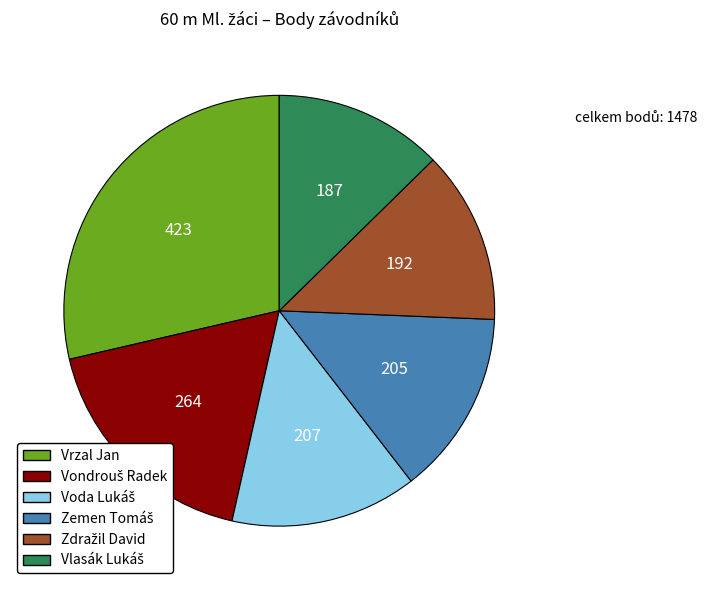

What is the largest slice in the pie chart?

Vrzal Jan